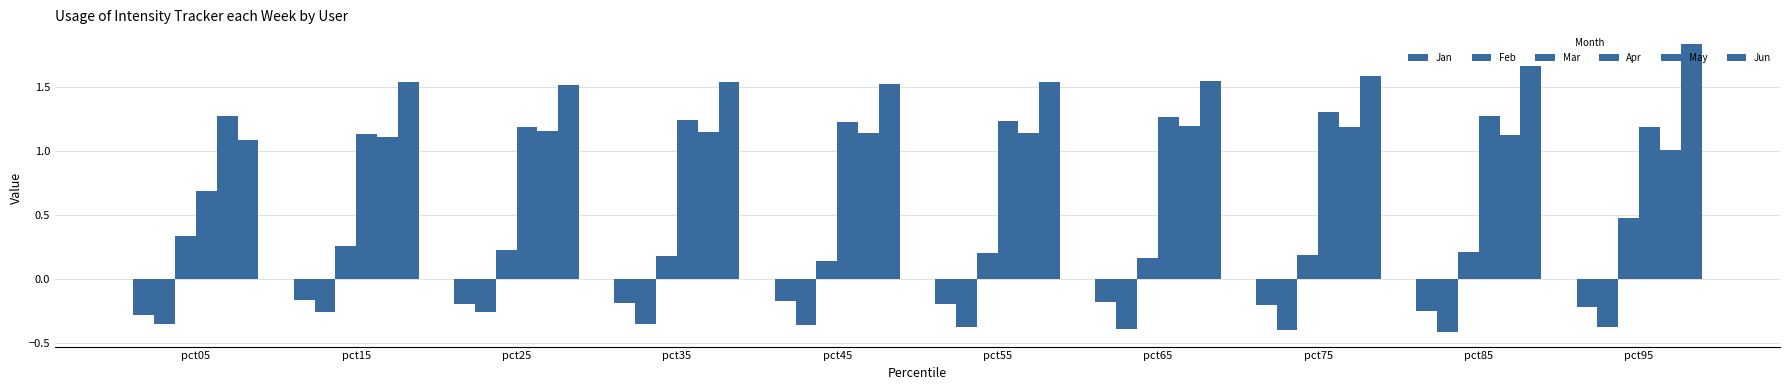

Are the bars horizontal?

No